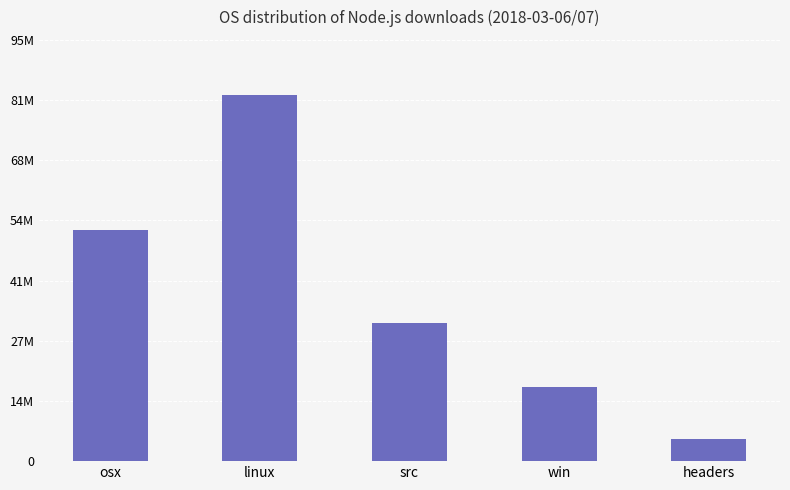

What is the greatest value displayed?

82269762